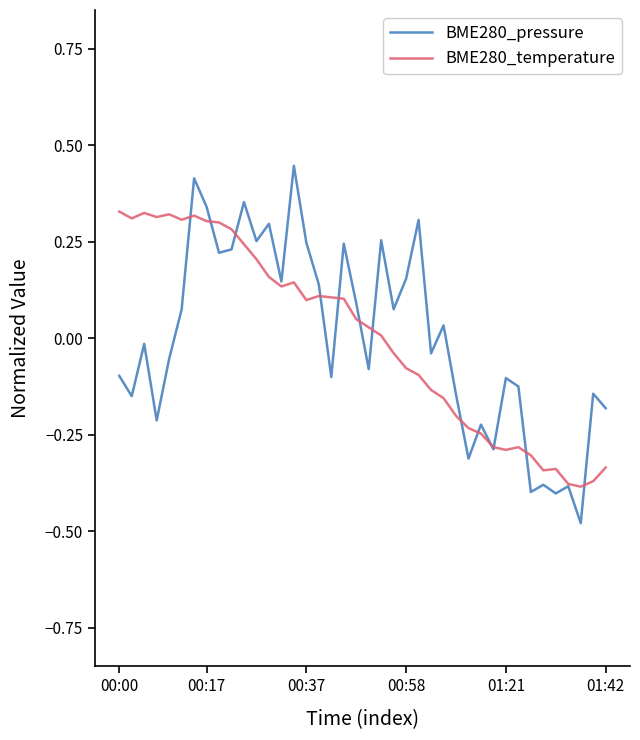

Which series has the largest range (max minus min)?

BME280_pressure